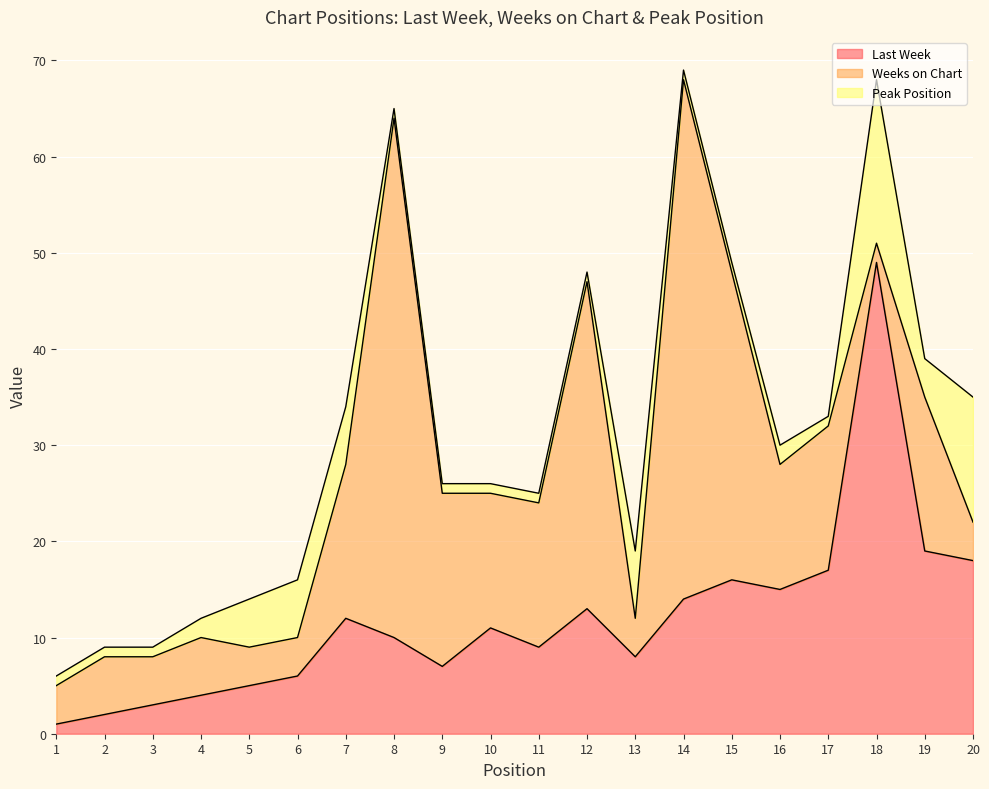

At which category does Weeks on Chart reach its first local peak?

2